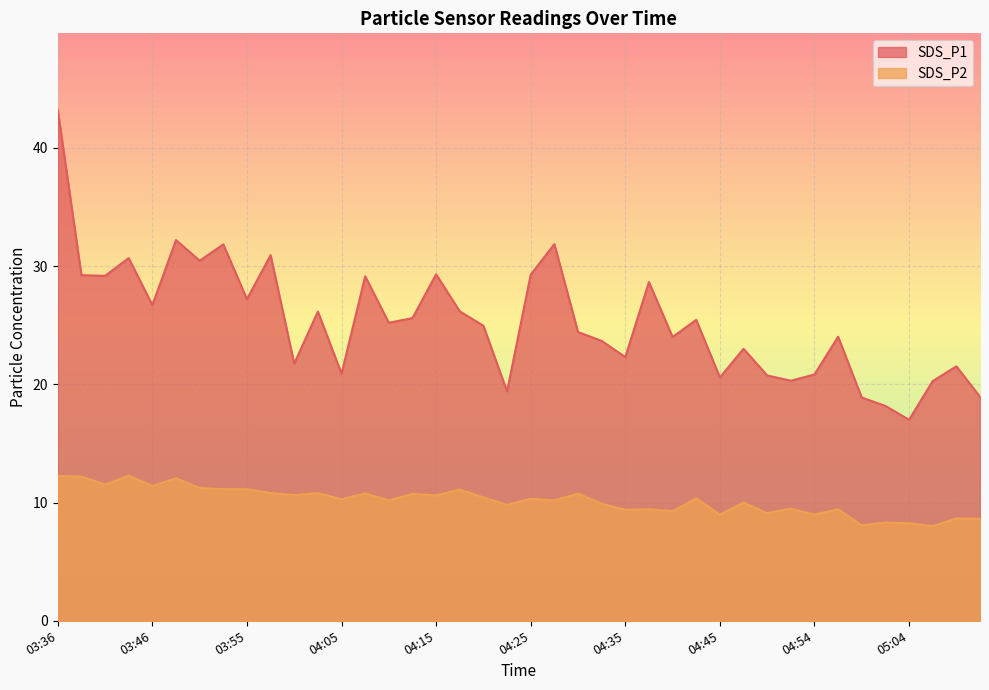

At which label does SDS_P1 reach its minimum?

05:04